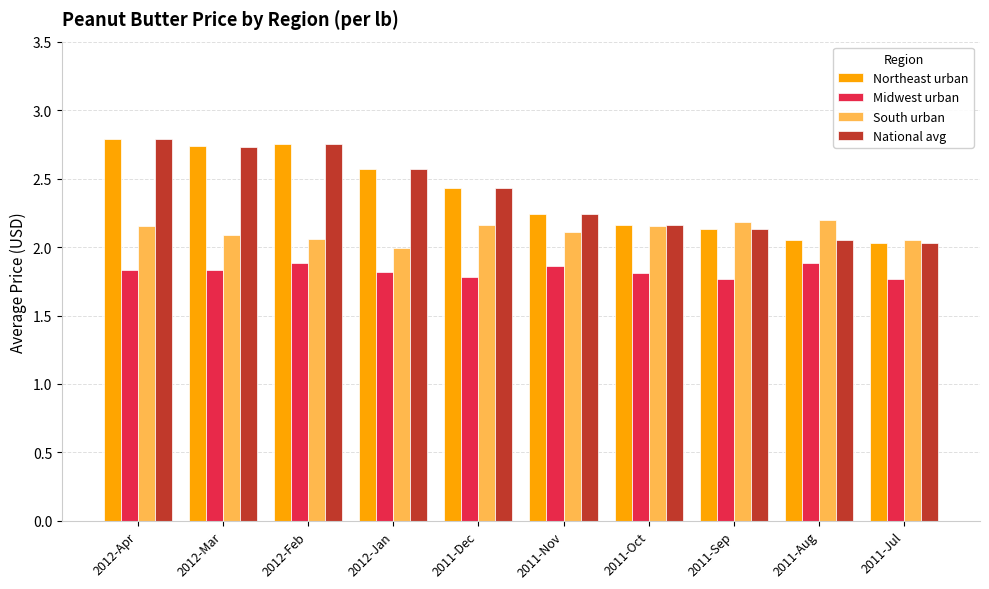

Is the value of Midwest urban at 2012-Feb greater than the value of South urban at 2011-Dec?

No